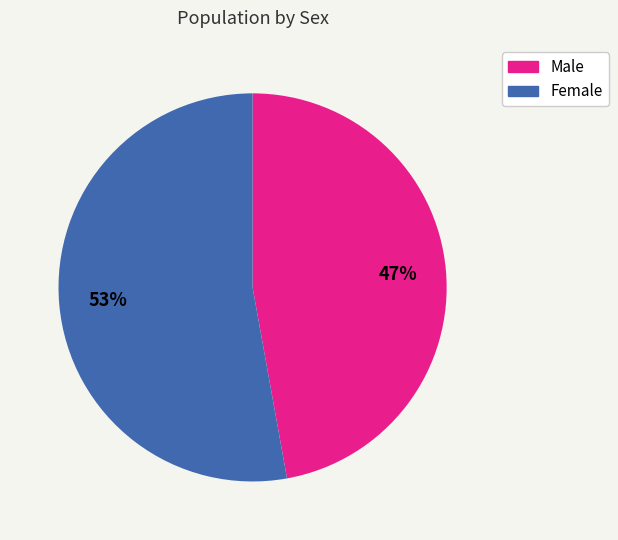

Do Male and Female together represent more than half of the pie?

Yes